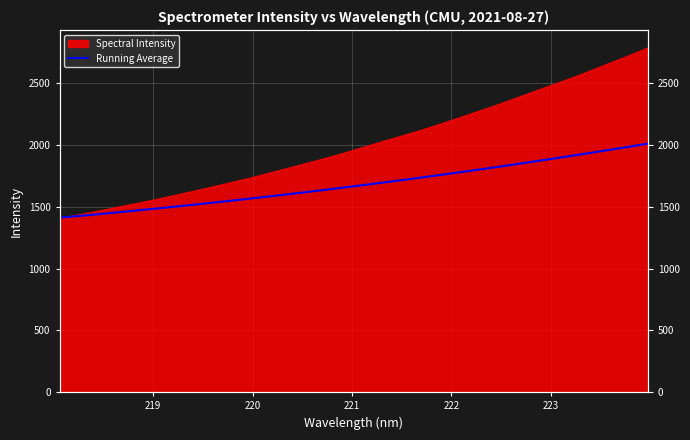

What is the label of the 30th point from the right?

220